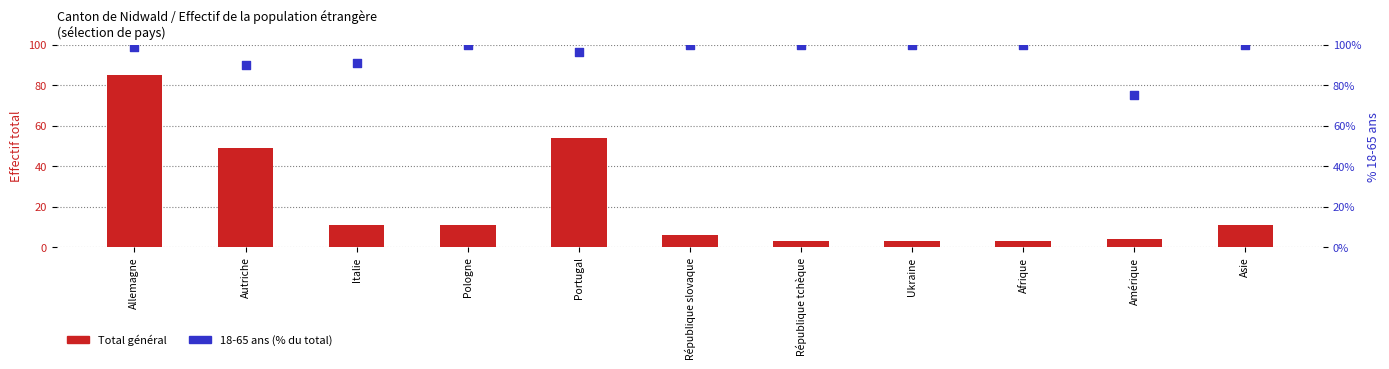

Which series has the largest Y range (max minus min)?

Total général